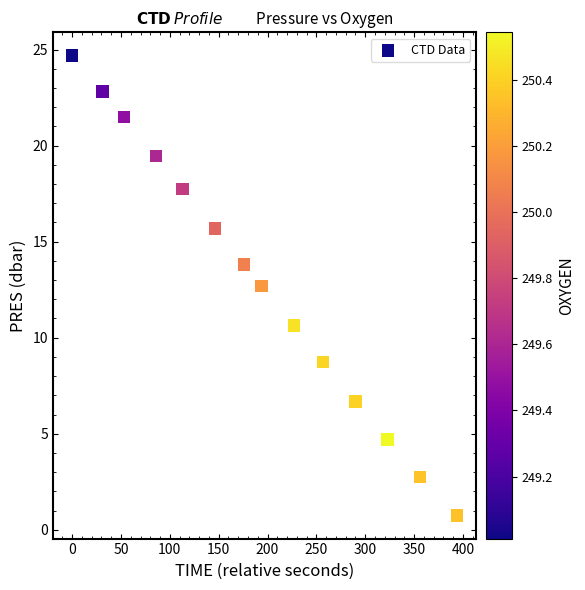

What is the range of X values (max minus min)?

394.0